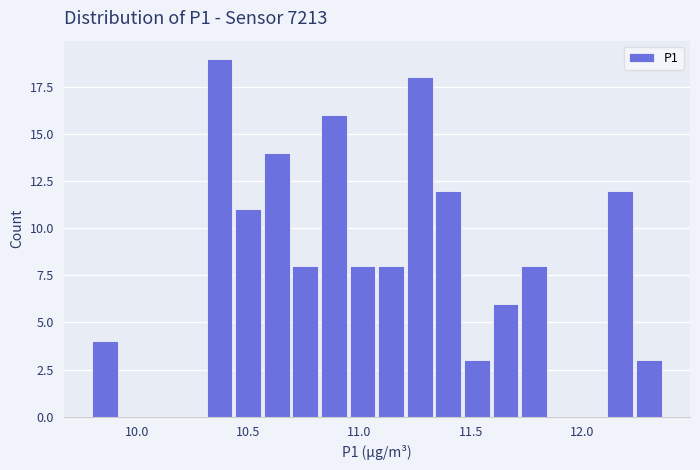

Read against the x-axis, roughly where is the centre of the tallest bar?

10.35